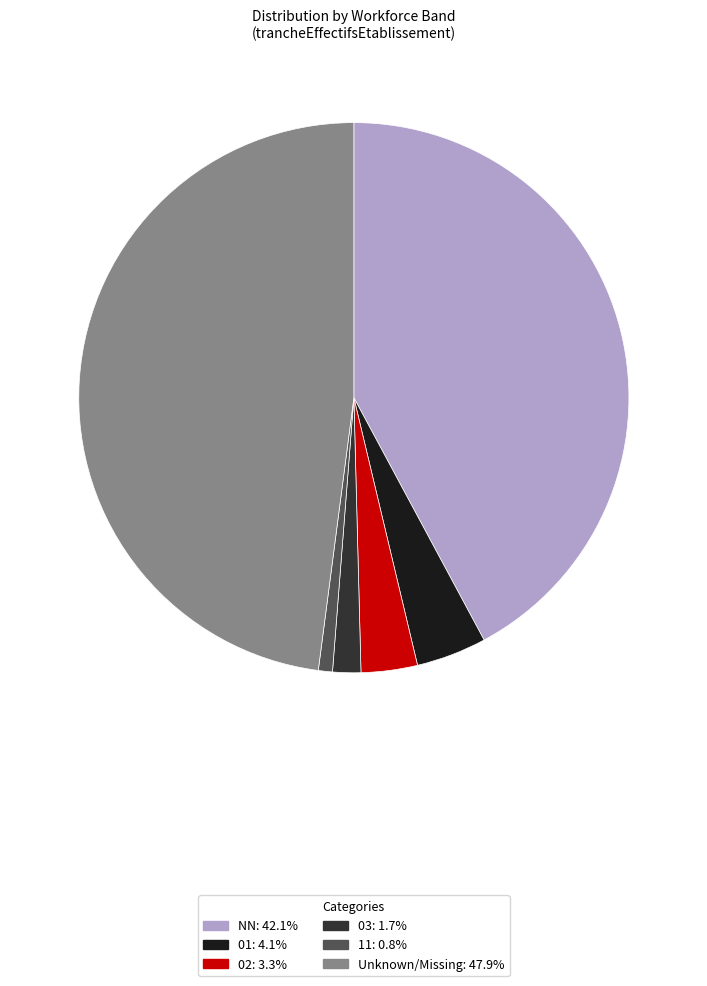

How many segments does this pie chart have?

6